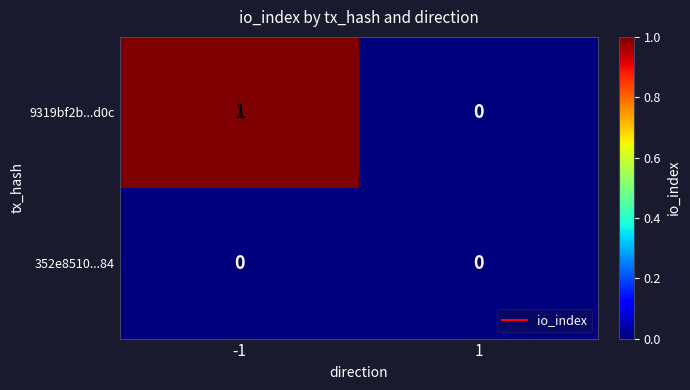

At which category is the sum across all series the highest?

-1